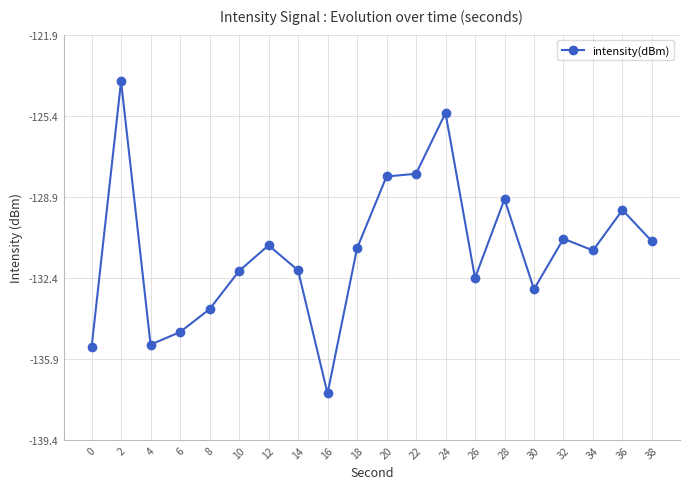

What is the sum of the values at 12 and 10?

-263.0